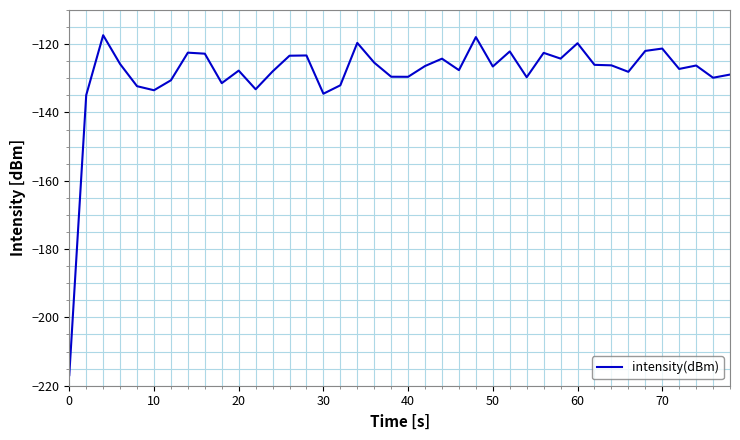

What is the smallest value displayed?

-216.9